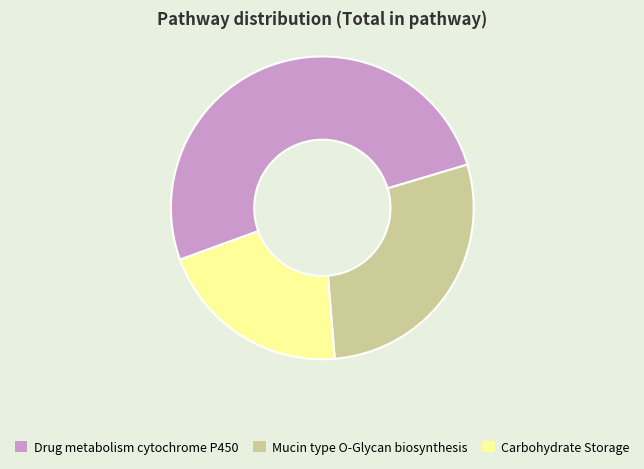

Between Mucin type O-Glycan biosynthesis and Drug metabolism cytochrome P450, which is larger?

Drug metabolism cytochrome P450